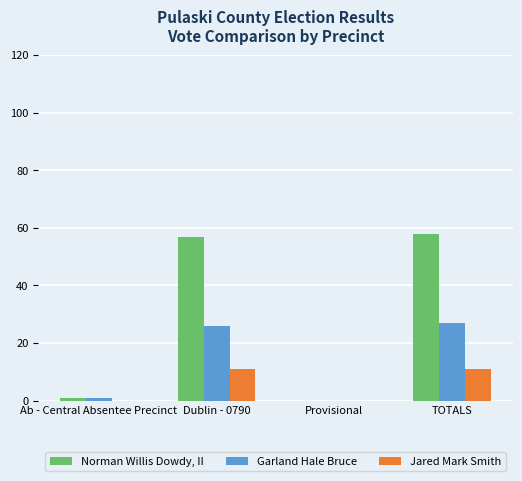

Reading left to right, what are all the values shown in this chart?

Norman Willis Dowdy, II: 1	57	0	58
Garland Hale Bruce: 1	26	0	27
Jared Mark Smith: 0	11	0	11